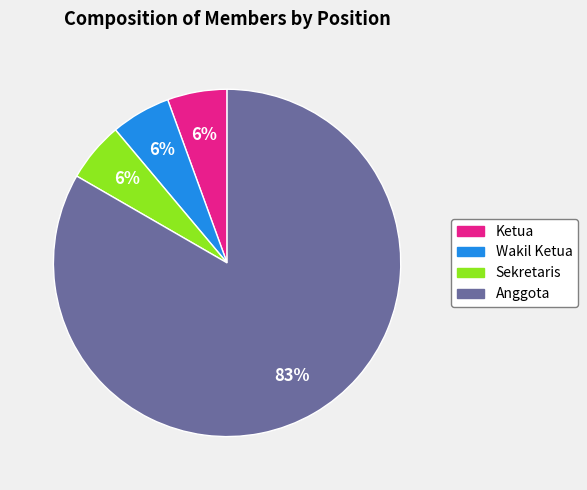

What percentage is the Ketua slice, to the nearest percent?

6%